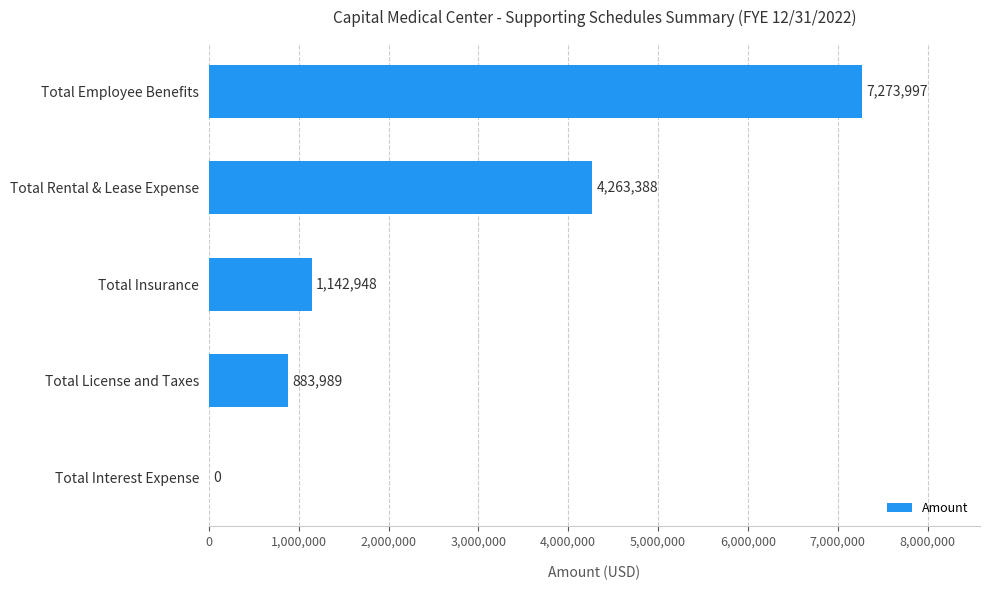

At which label is the value closest to 3636998?

Total Rental & Lease Expense